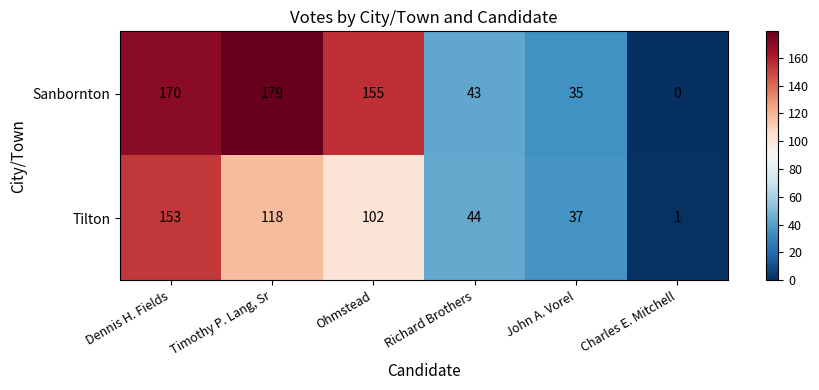

What is the difference between the maximum and second lowest values in the Sanbornton series?

144